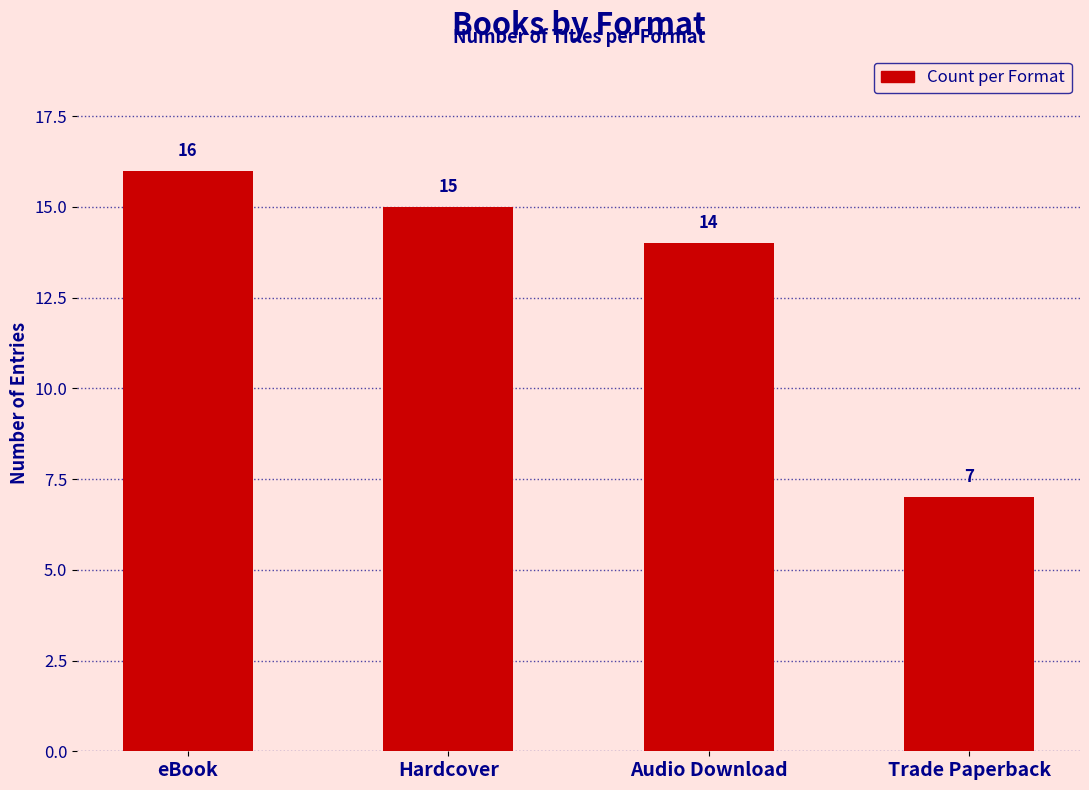

Is it true that the value at Trade Paperback is 12?

False